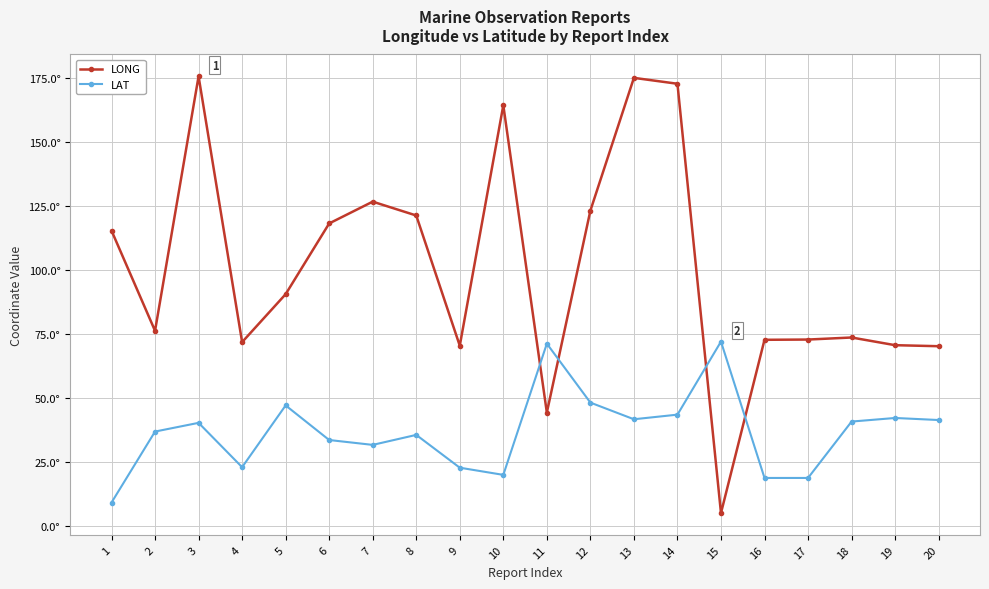

List the series in order of their overall mean, highest first.

LONG, LAT